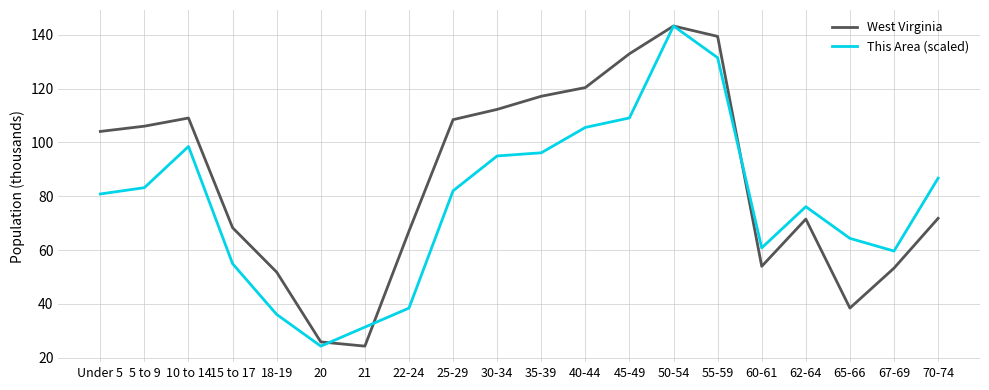

Where is the first local minimum for West Virginia?

21